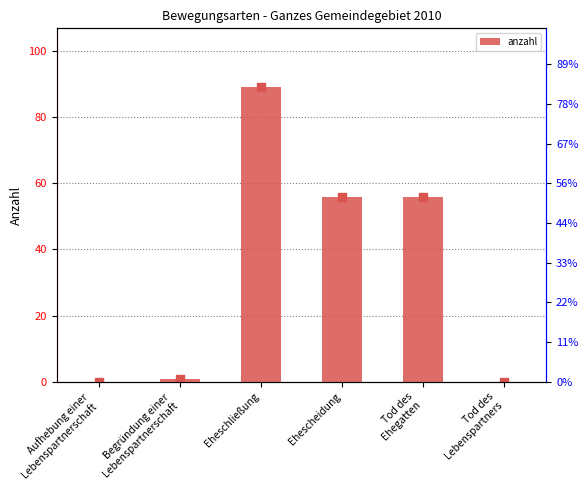

What is the change in value from Begründung einer
Lebenspartnerschaft to Eheschließung?

+88